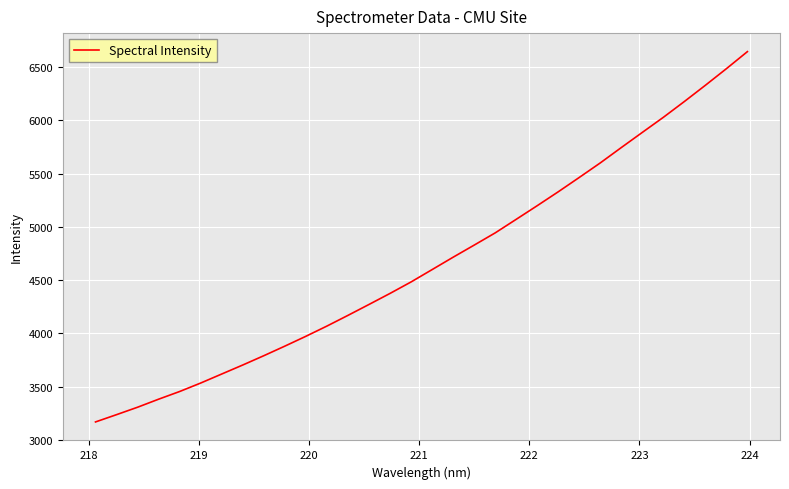

What is the difference between the maximum and minimum values?

3479.0